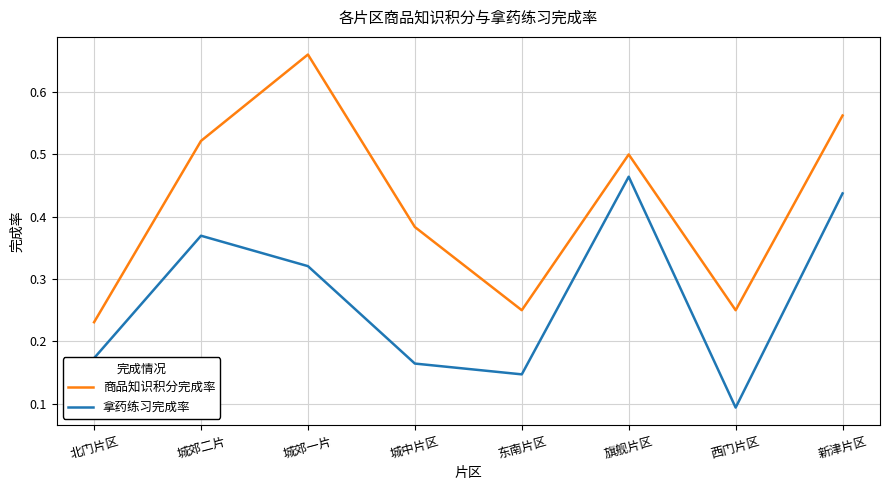

At how many categories does at least one series exceed 0?

8